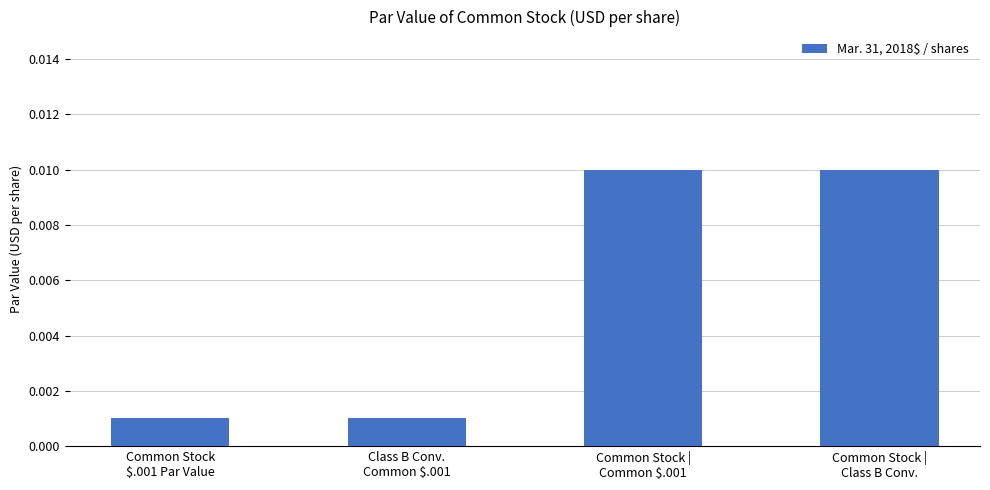

Count the values in the range 0 to 1.

4